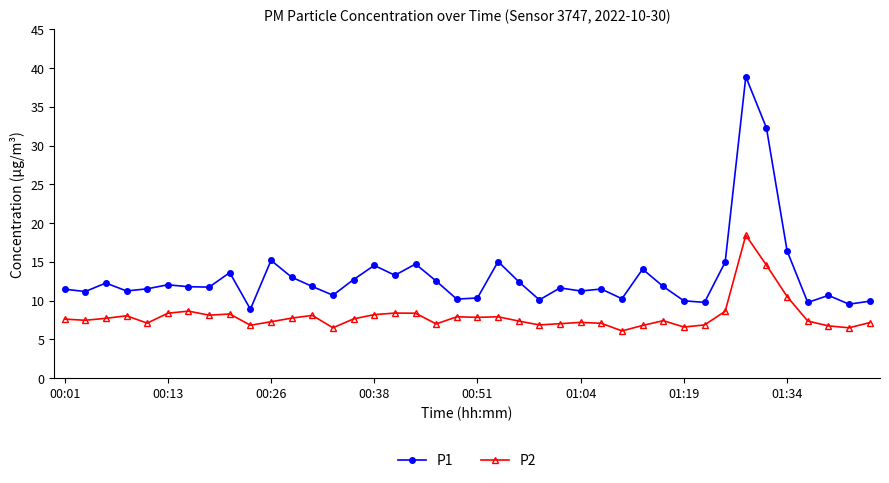

True or false: P2 and P1 intersect in this chart.

False